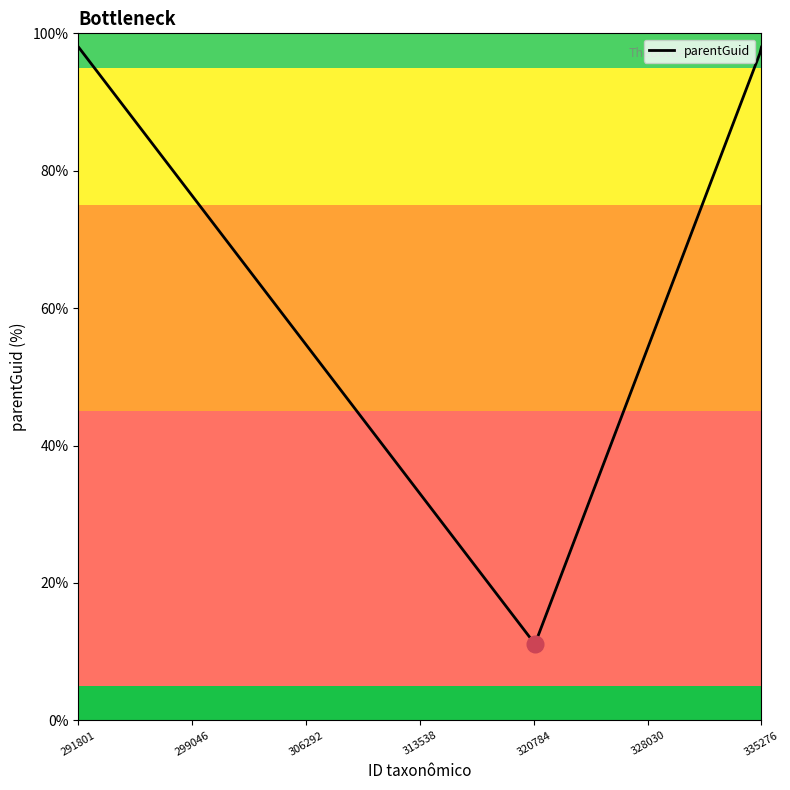

What is the average value?

83.3